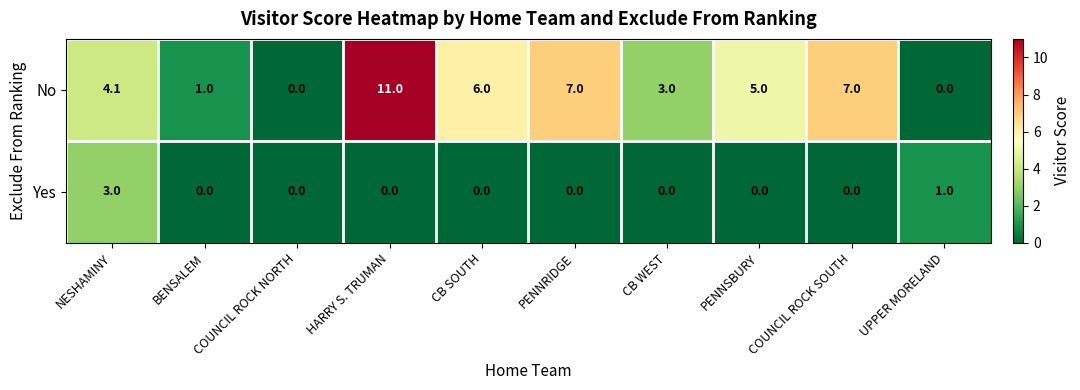

At which category does the chart reach its peak across all series?

HARRY S. TRUMAN